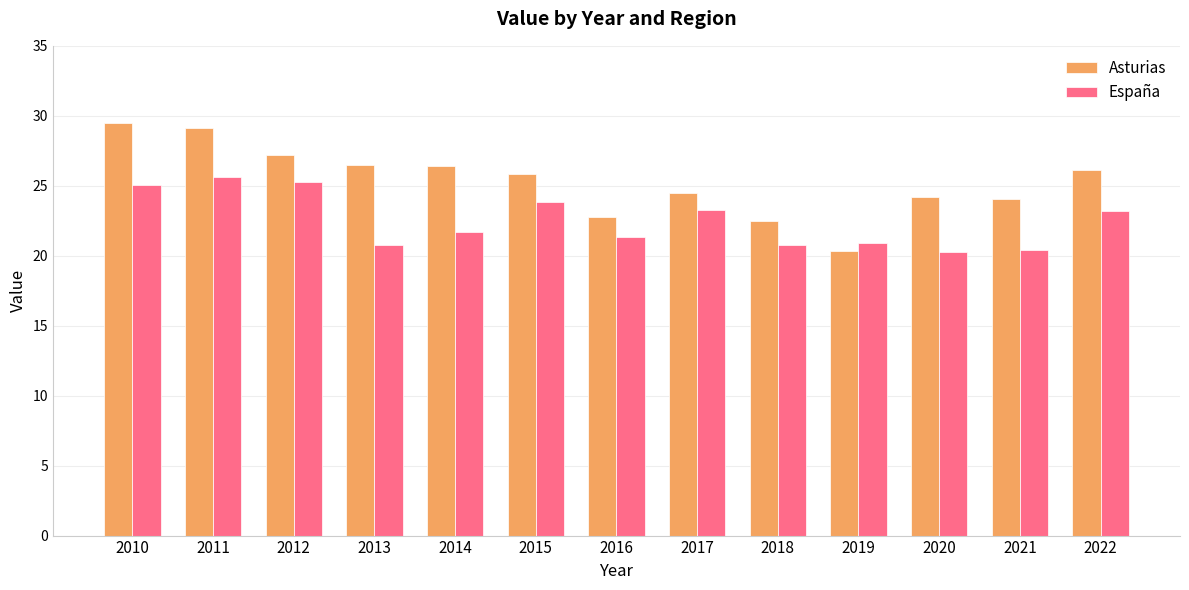

What is the maximum value for España?

25.6